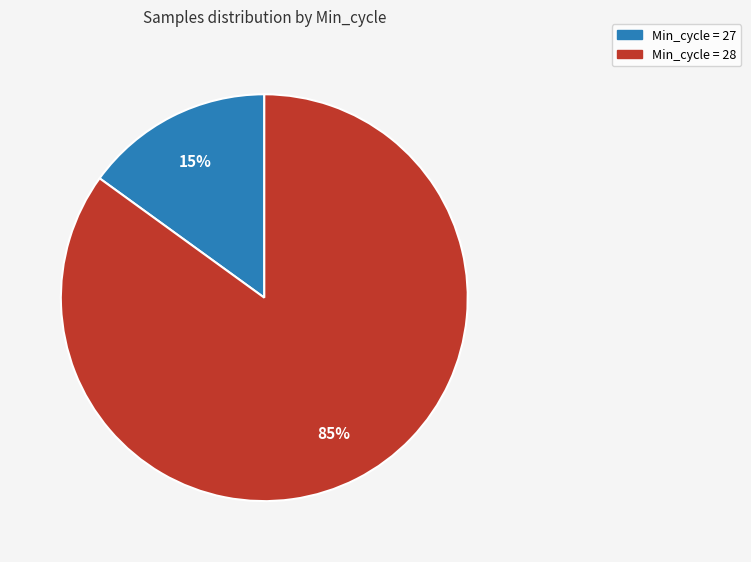

Is there a majority slice in this chart?

Yes